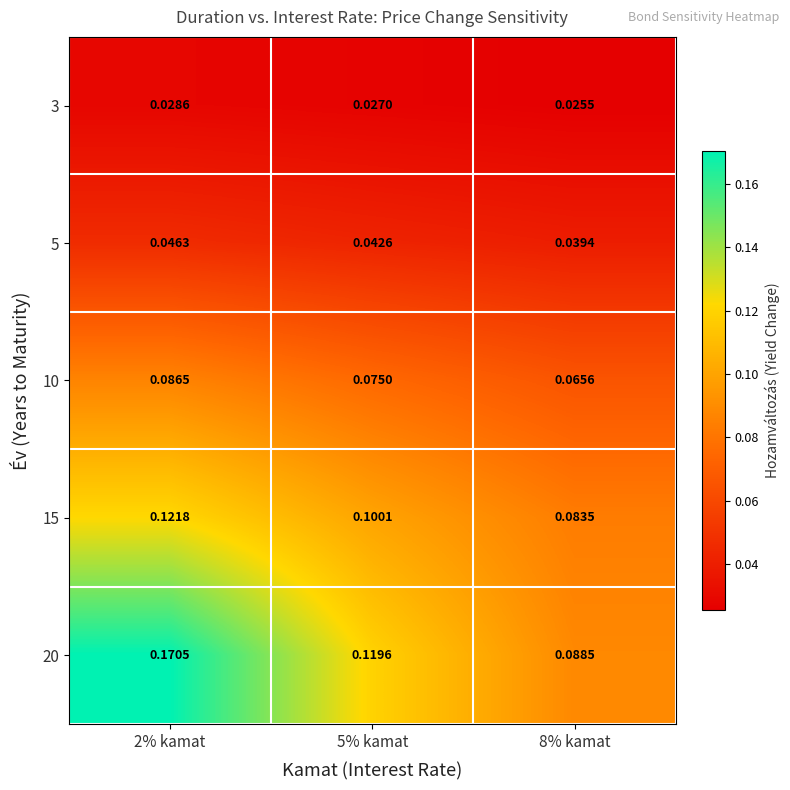

Is the value of 20 at 2% kamat greater than the value of 15 at 8% kamat?

Yes